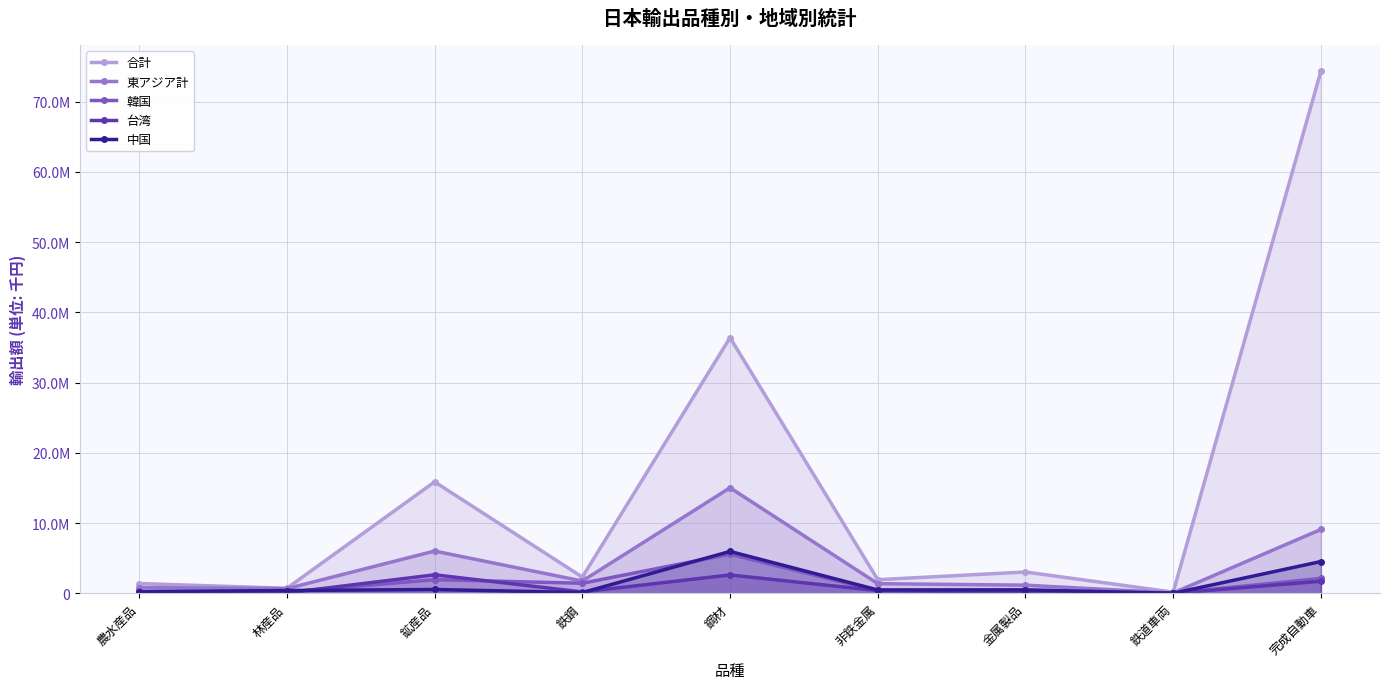

What is the sum of all 韓国 values?

12215467